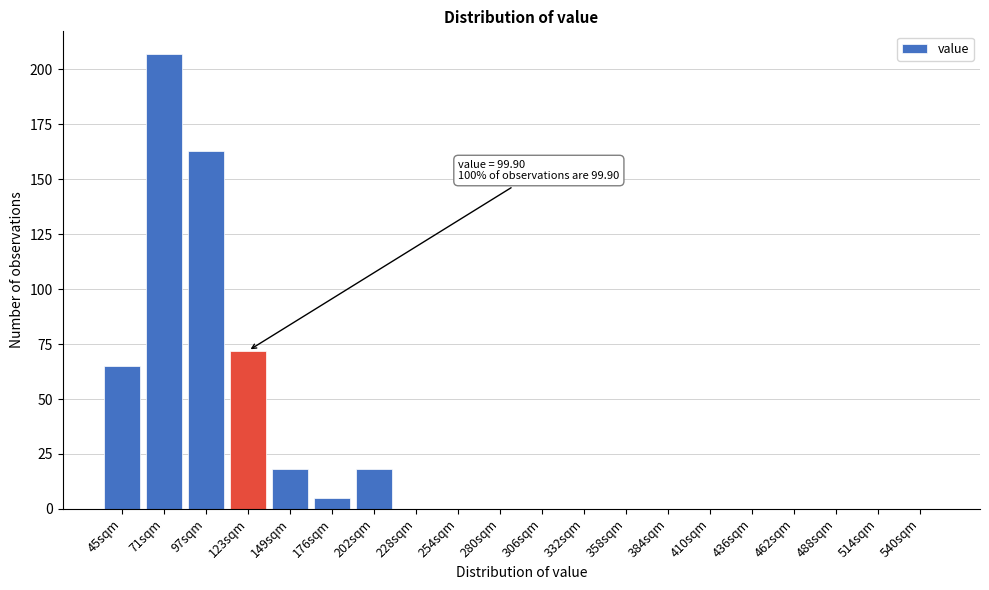

What is the sum of all values?

548